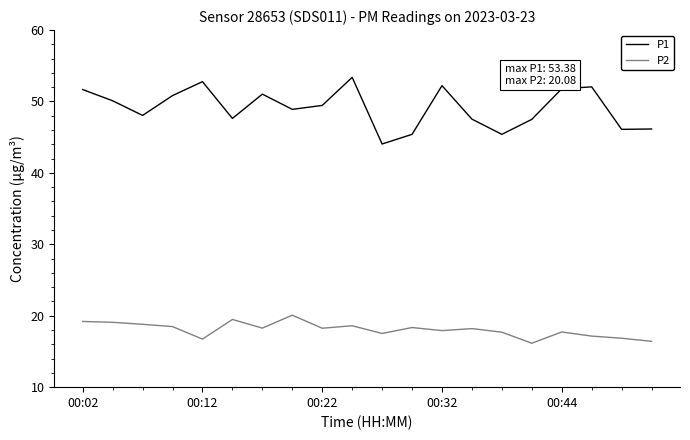

Which series has the largest total across all categories?

P1